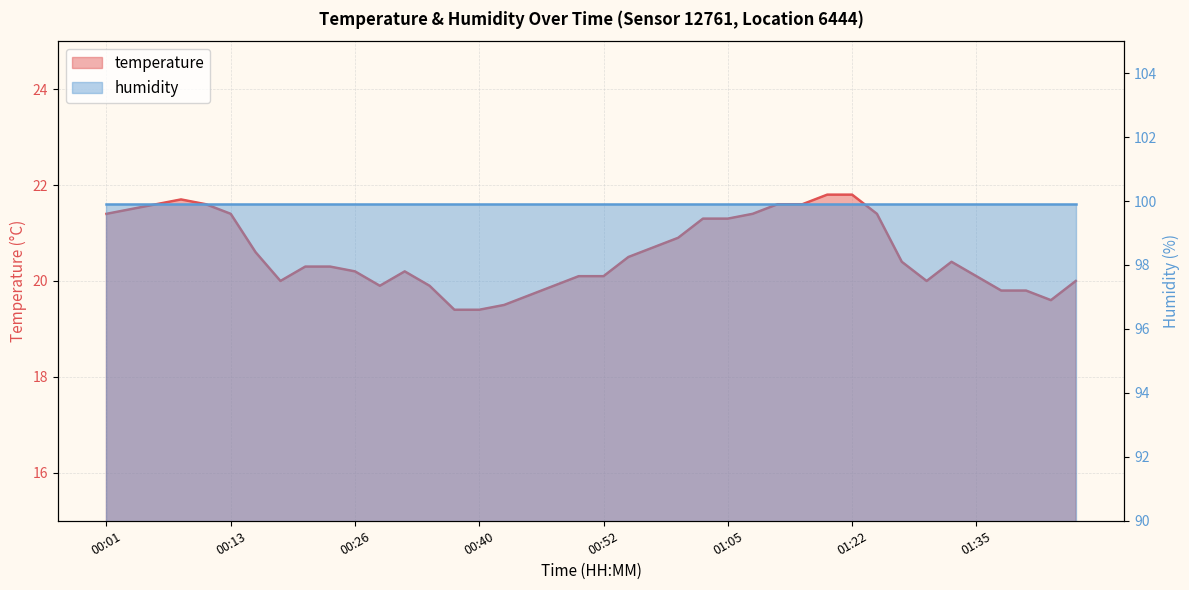

Approximately how many times larger is the value at 01:12 compared to 00:28?

1.1